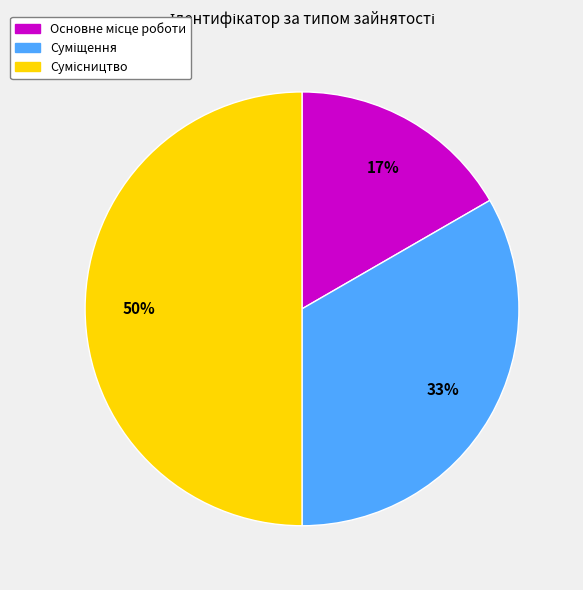

To the nearest percent, what is the difference between the largest and smallest slice percentages?

33%